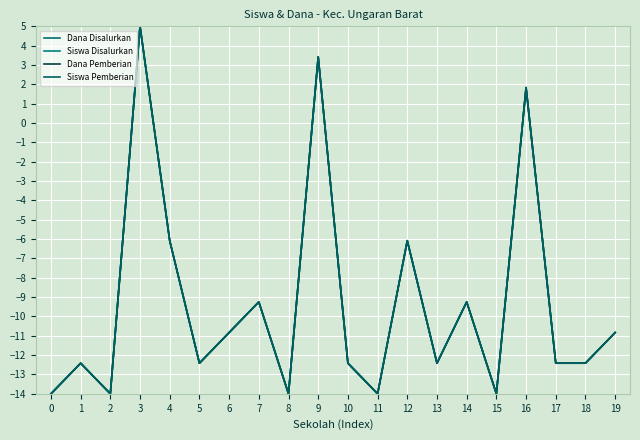

Does the chart display data point markers on the line(s)?

No